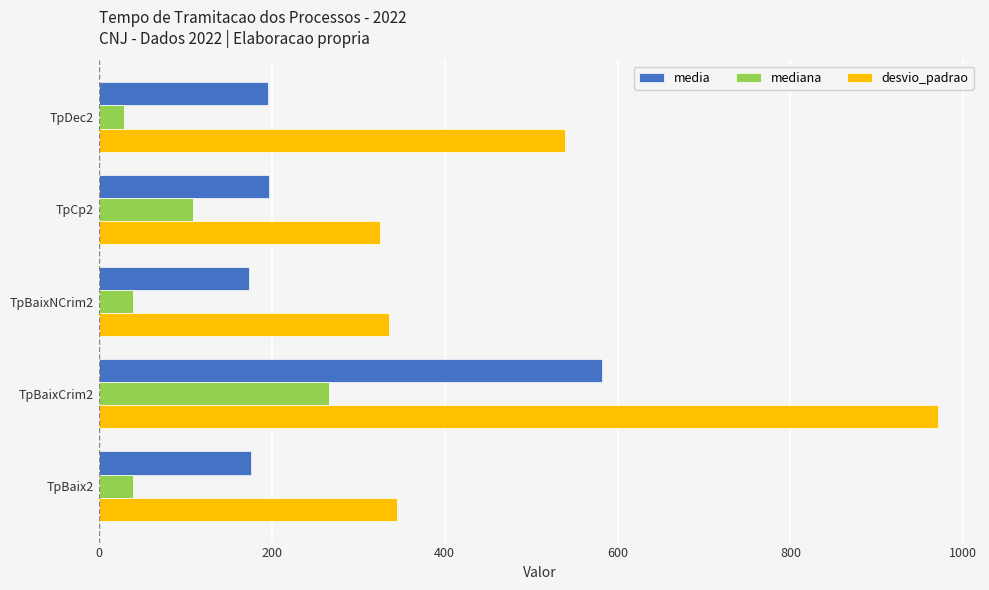

At which label is desvio_padrao closest to 648?

TpDec2